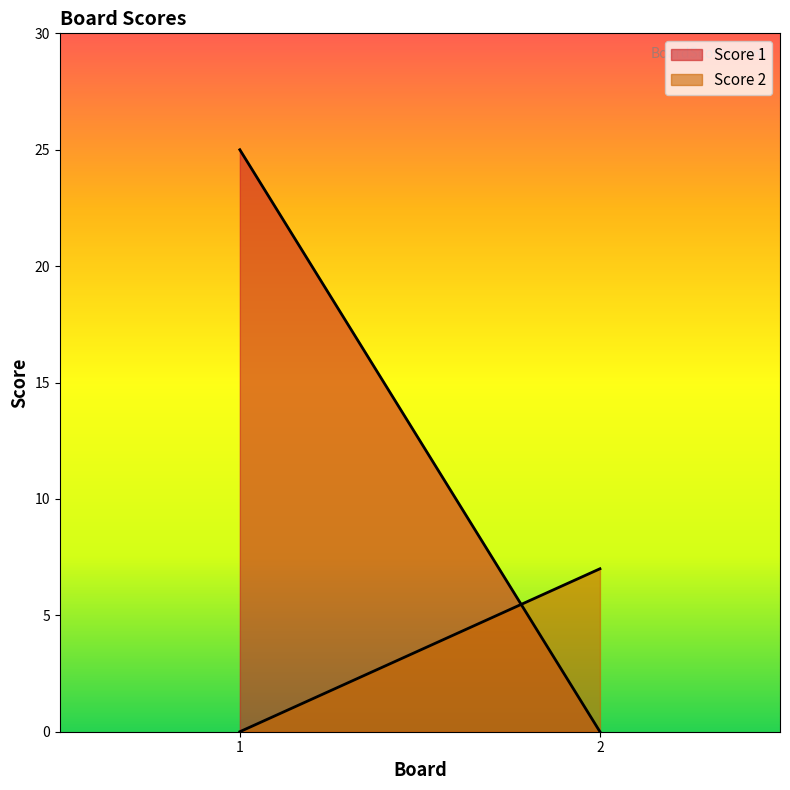

Reading left to right, transcribe all the data shown in this chart.

Score 1: 25	0
Score 2: 0	7